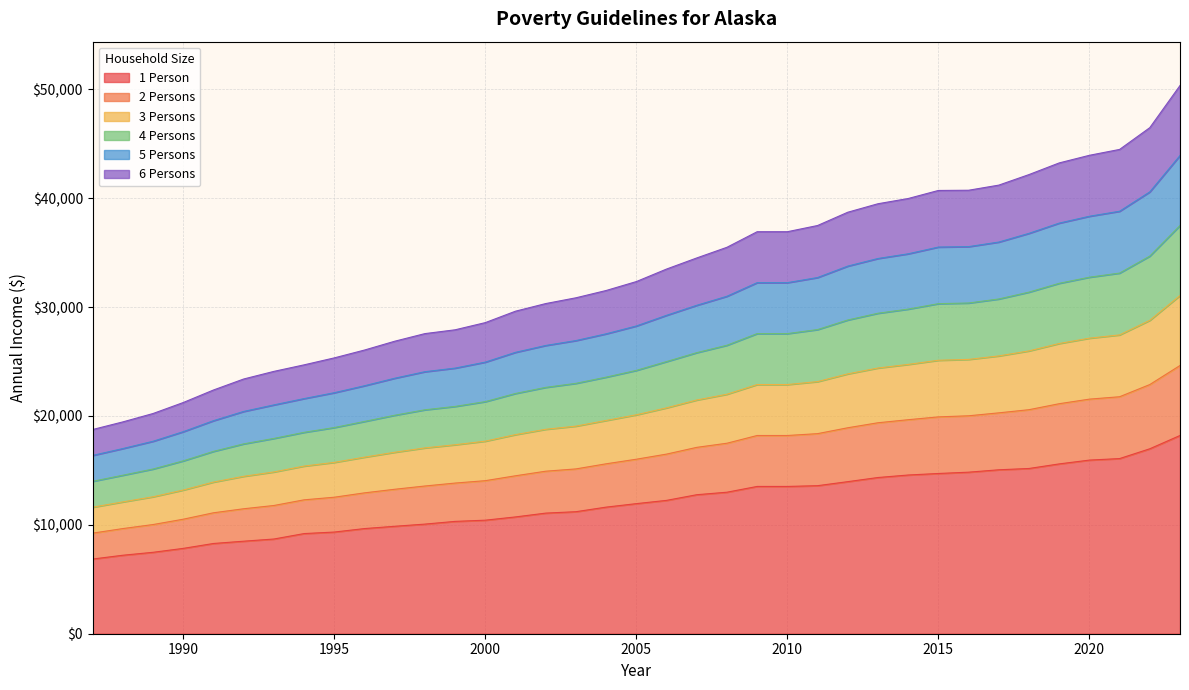

True or false: 4 Persons and 1 Person intersect in this chart.

False